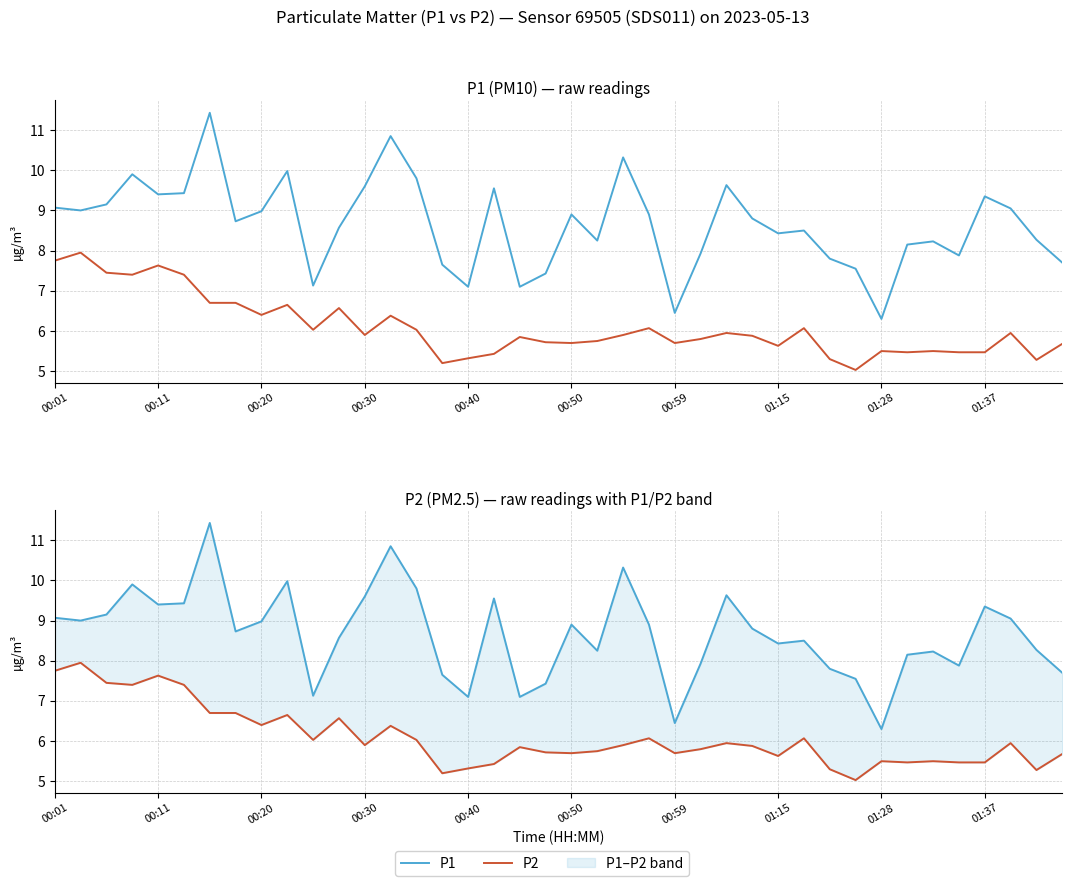

How many lines are shown in the chart?

2